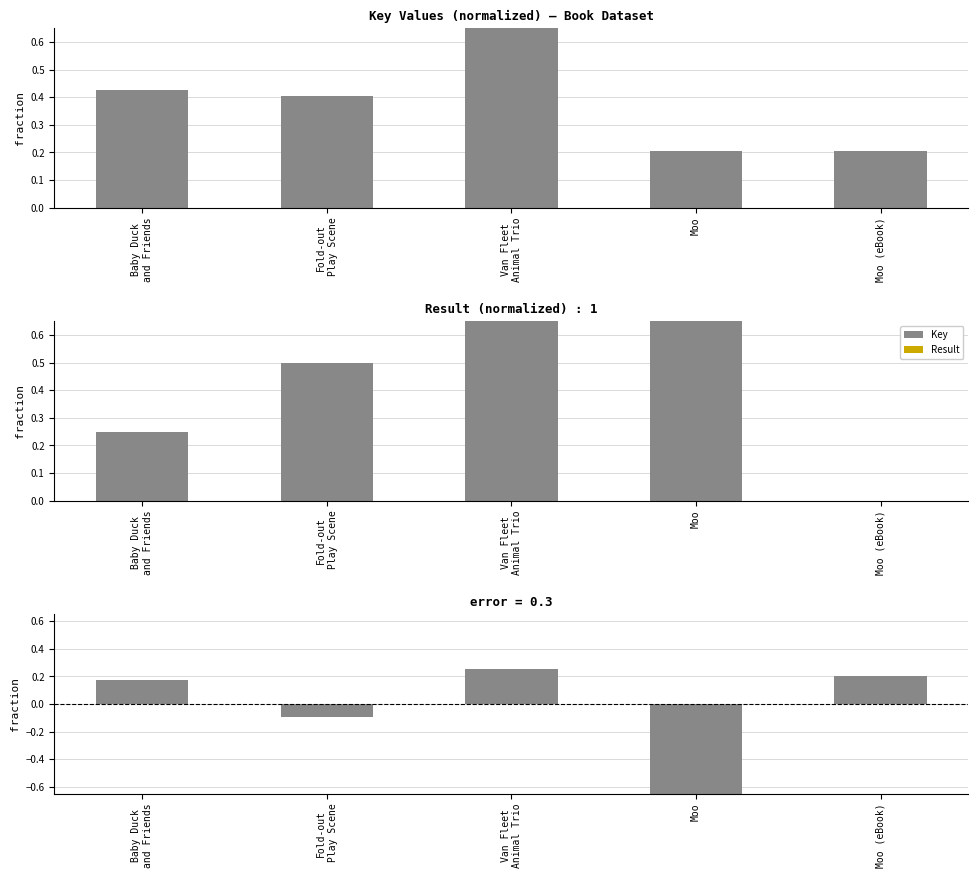

What is the label of the 4th bar from the left?

Moo